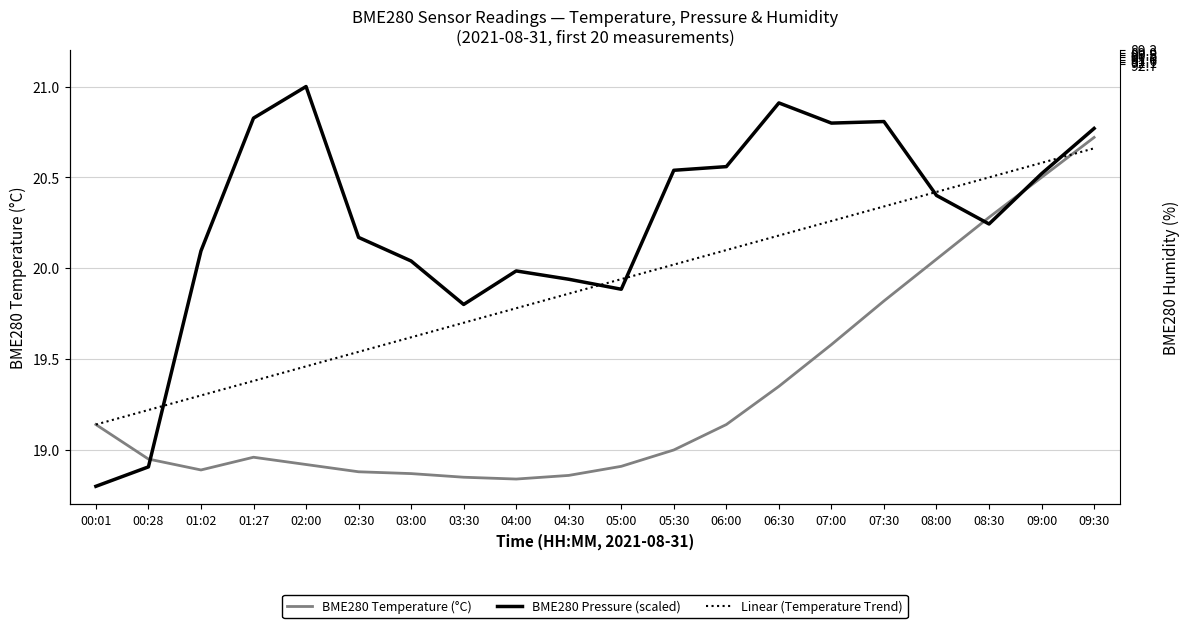

The BME280 Temperature (°C) series shows 18.9 at 02:30. True or false?

True